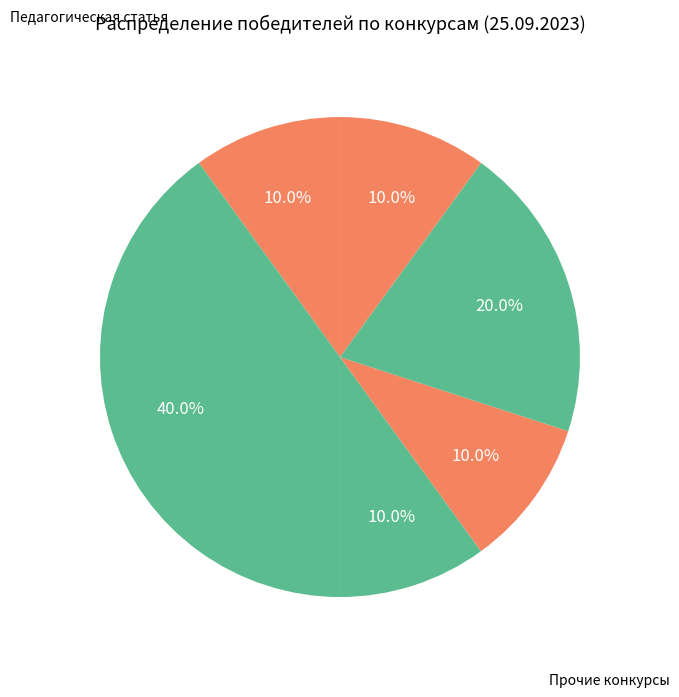

Which category has the biggest portion of the pie?

Педагогическая статья